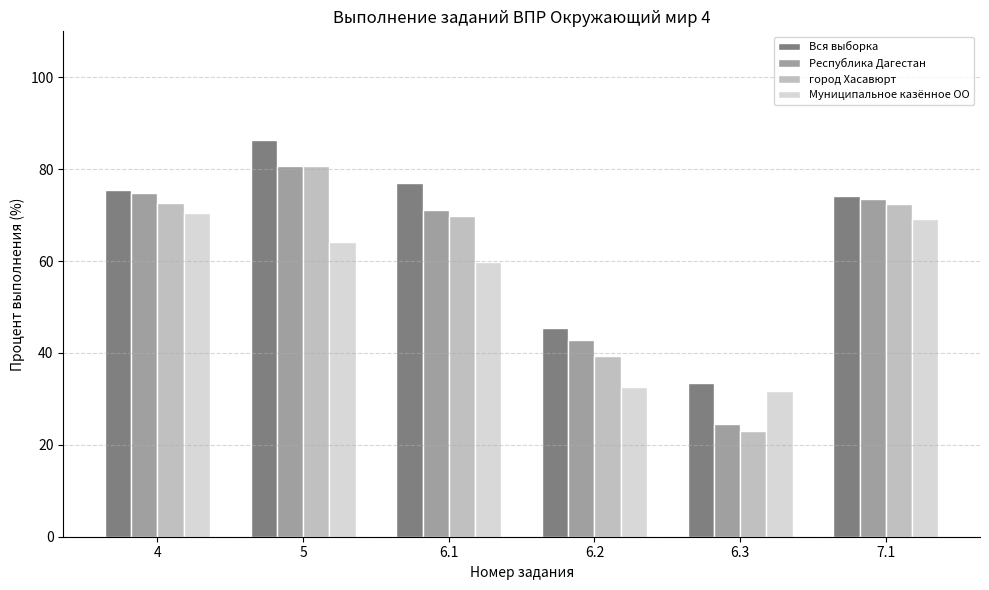

Where is город Хасавюрт nearest to the value 51?

6.2